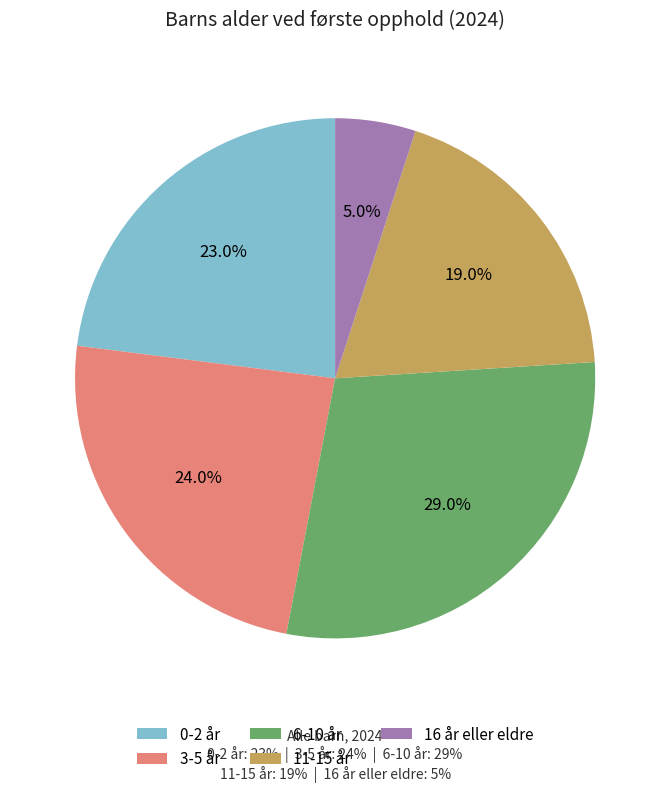

Which has a higher value, 6-10 år or 16 år eller eldre?

6-10 år